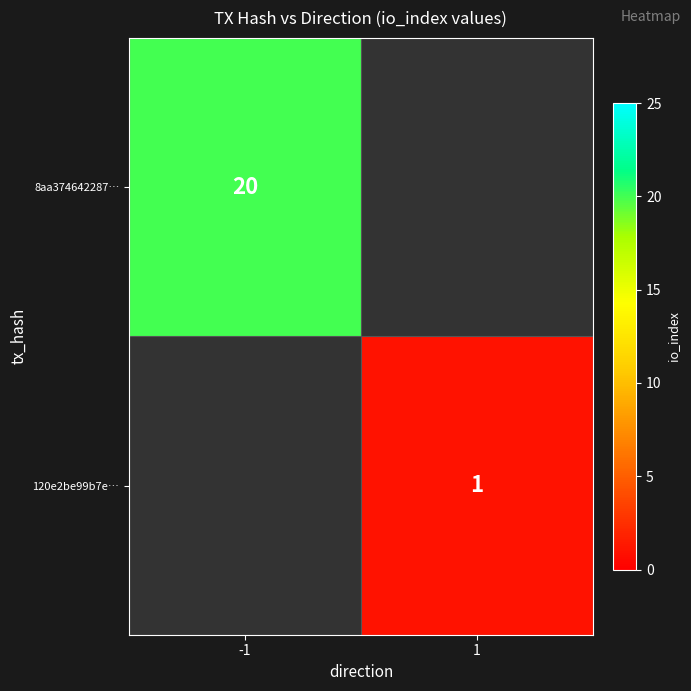

Is the value of 120e2be99b7e… at 1 greater than the value of 8aa374642287… at -1?

No